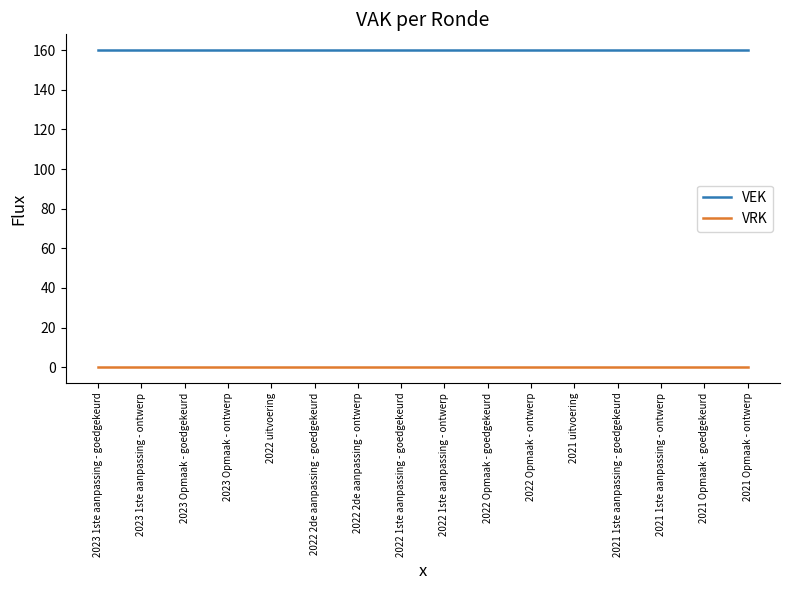

Which series has the largest total across all categories?

VEK